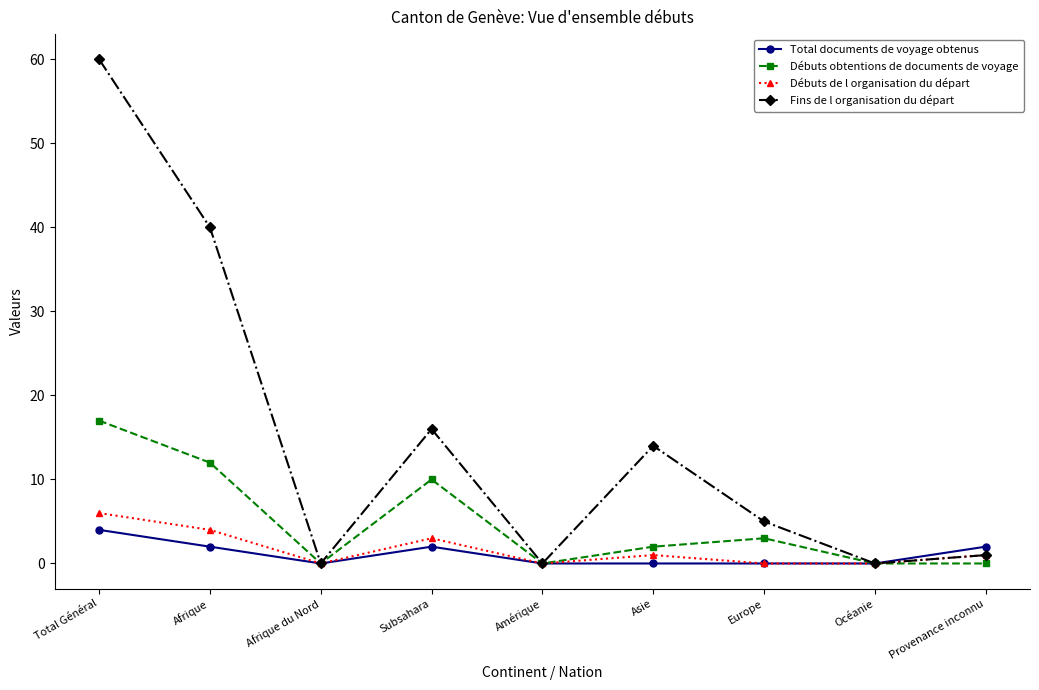

What is the maximum value shown in the chart?

60